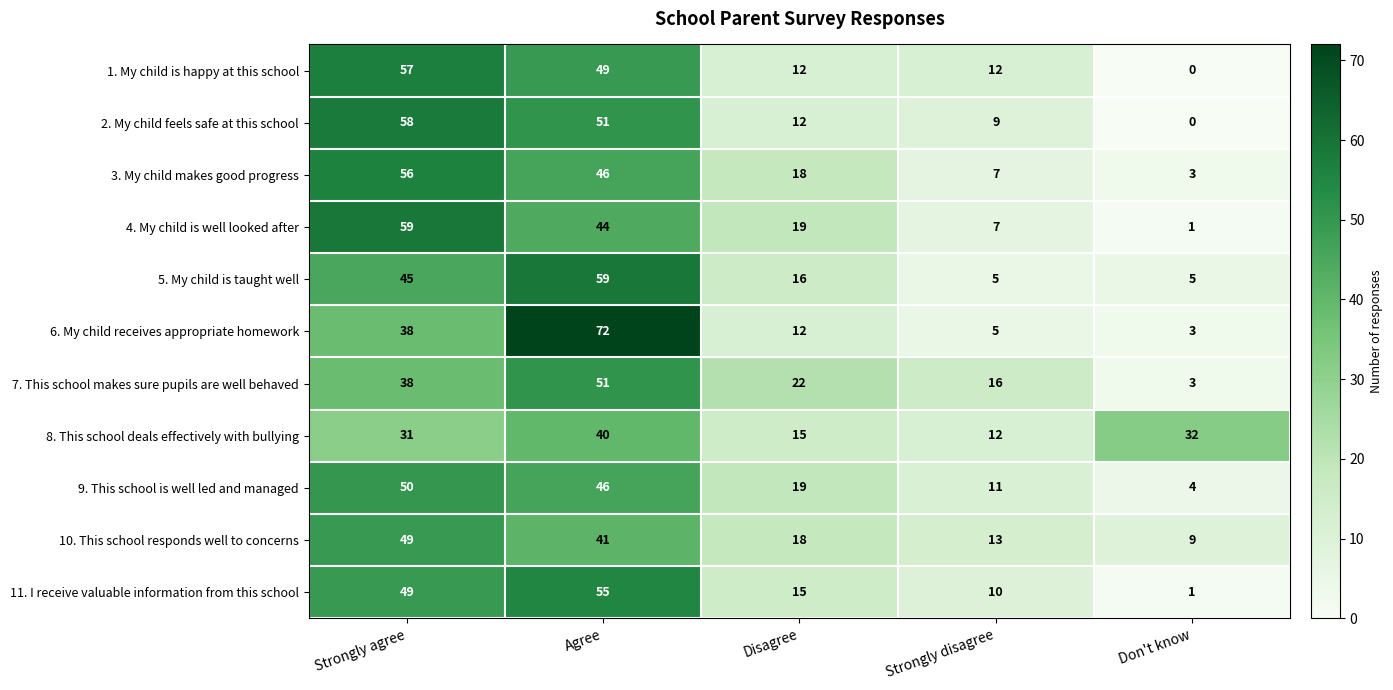

Is it true that 5. My child is taught well equals 36 at Agree?

False